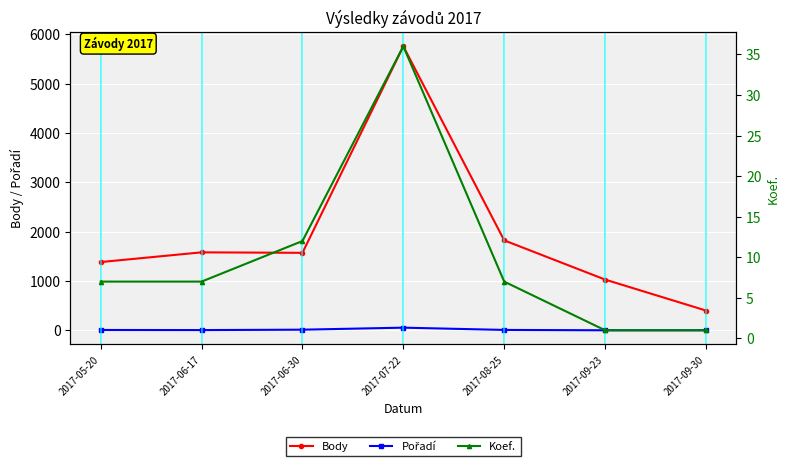

The value of Body at 2017-09-23 is 1030. True or false?

True